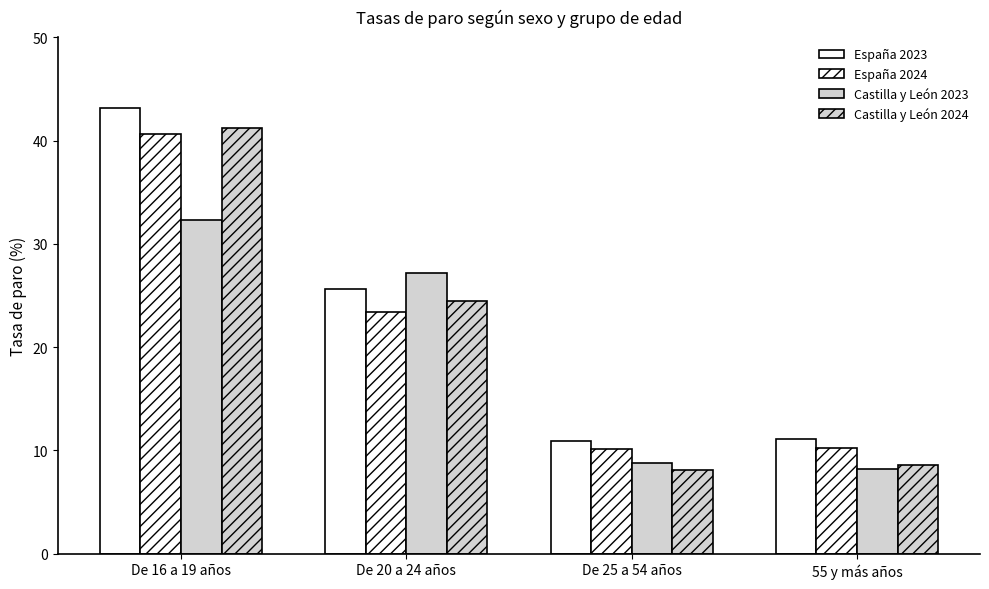

Does the chart contain any negative values?

No